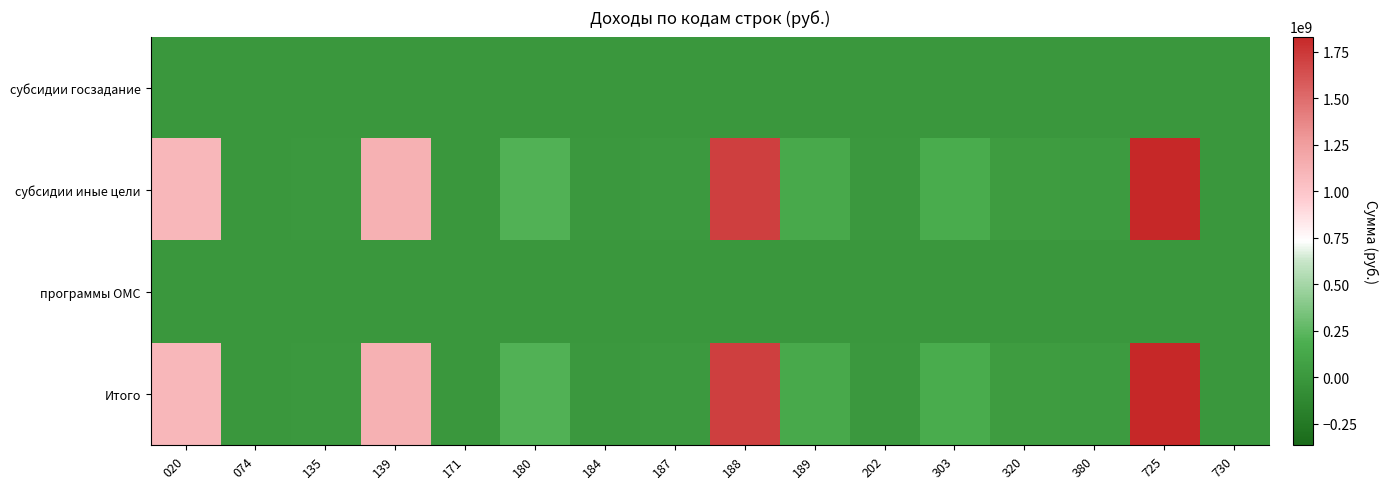

List the series in order of their peak value, highest first.

субсидии иные цели, Итого, субсидии госзадание, программы ОМС